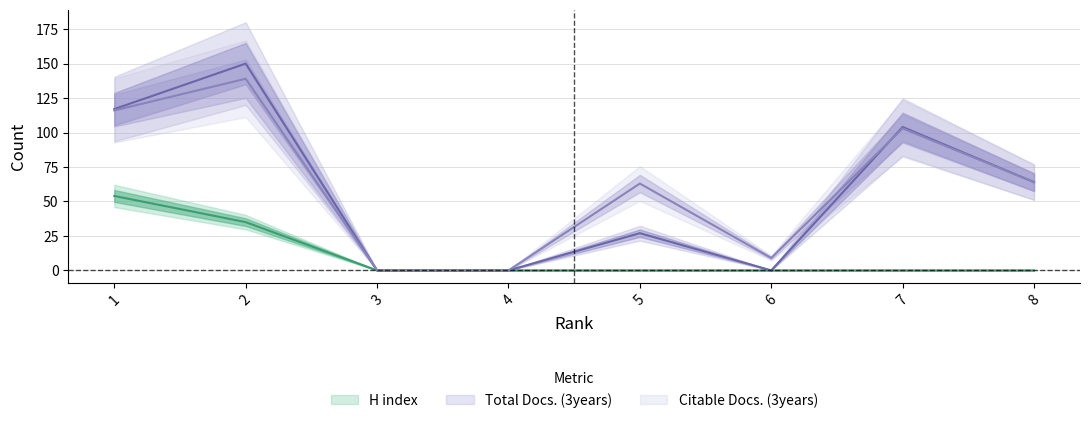

At how many categories does at least one series exceed 1?

6